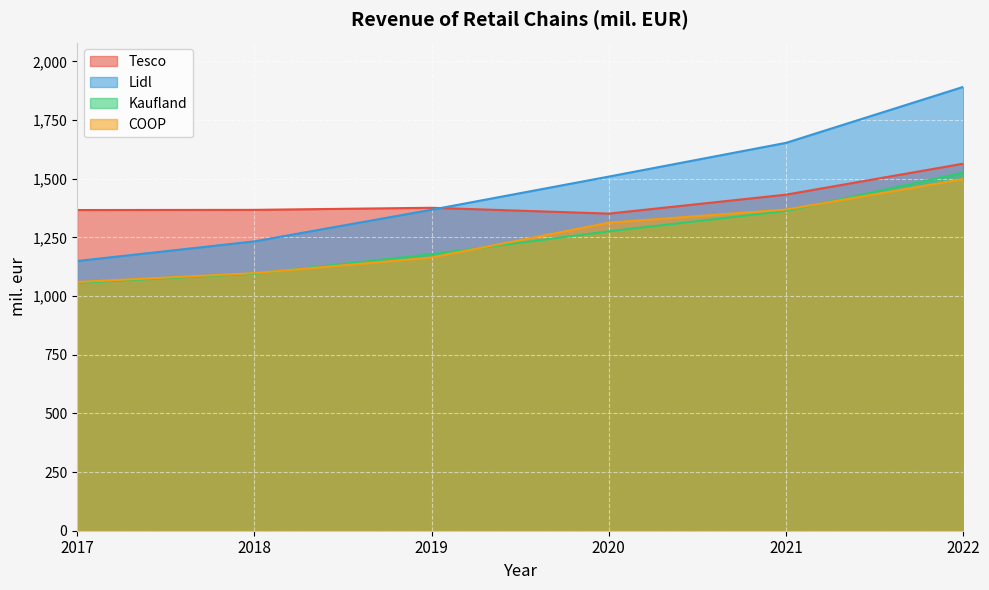

True or false: COOP and Lidl intersect in this chart.

False